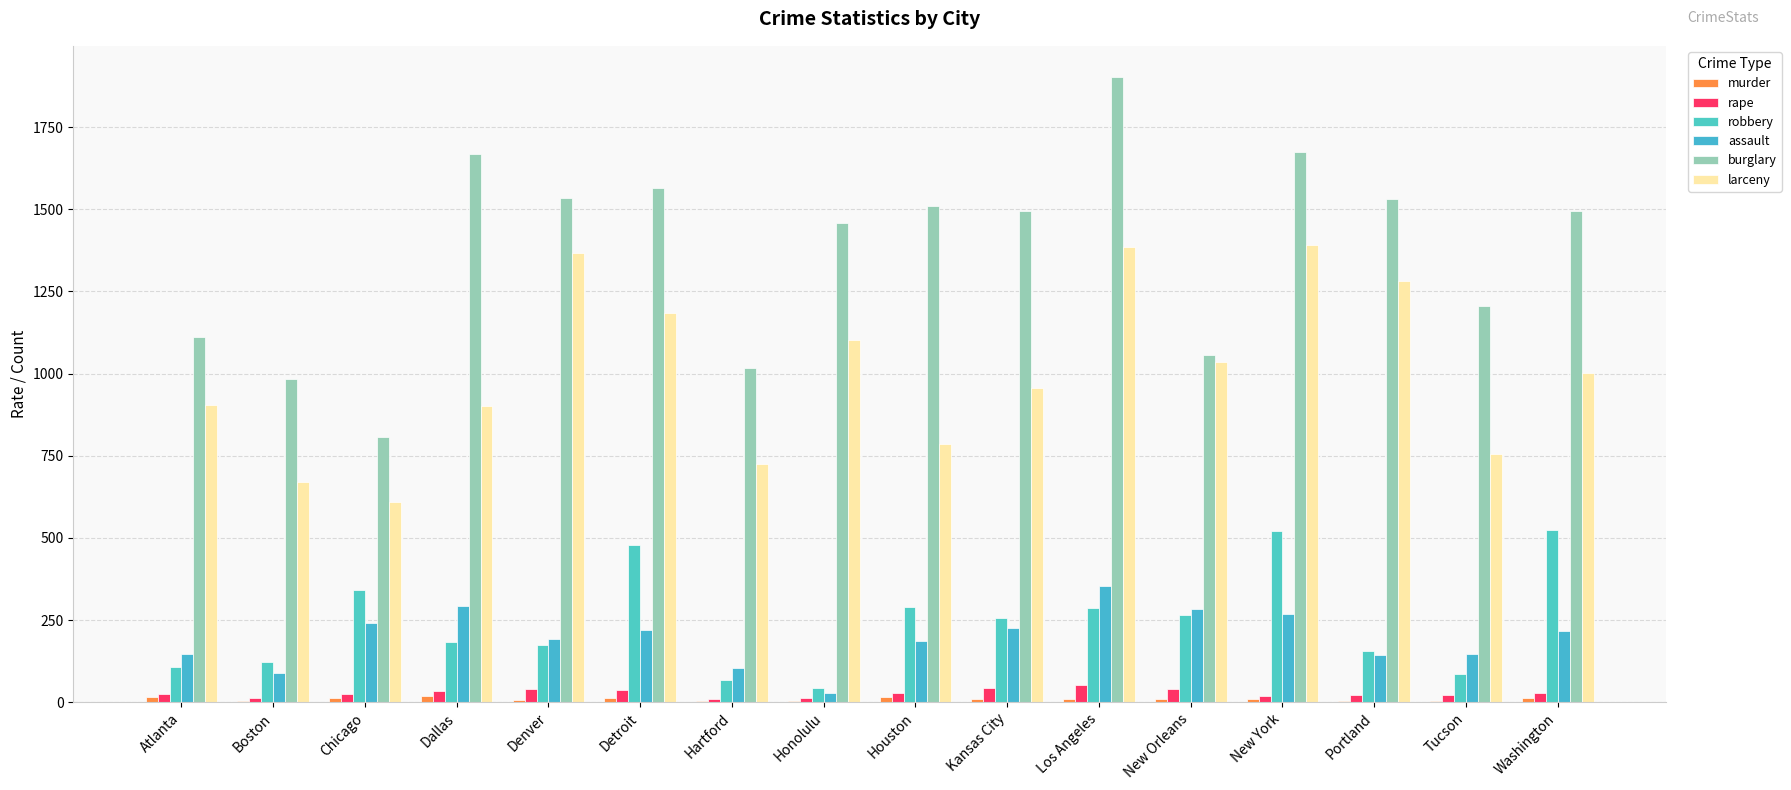

Is it true that burglary equals 1494.0 at Kansas City?

True